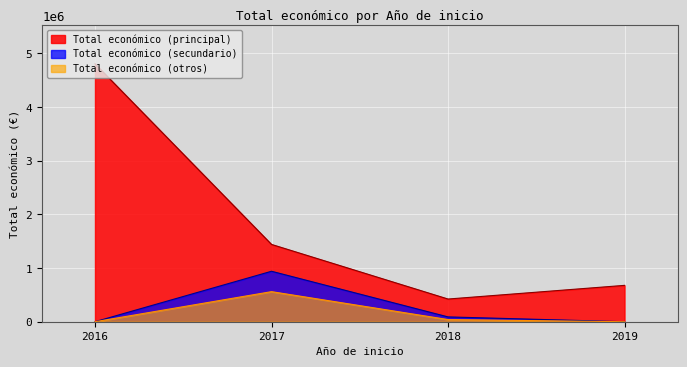

List the series in order of their peak value, highest first.

Total económico (principal), Total económico (secundario), Total económico (otros)